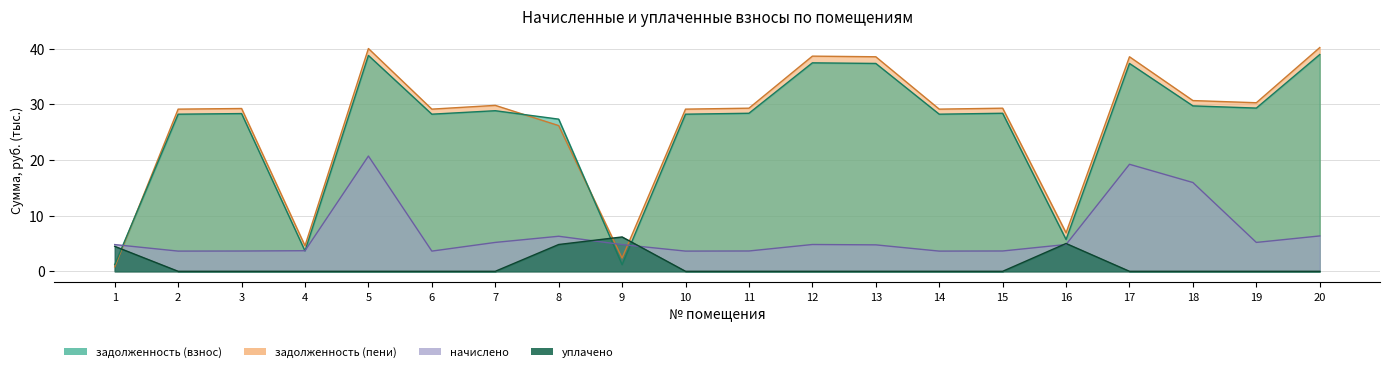

How many data points in задолженность (пени) are less than 29?

5